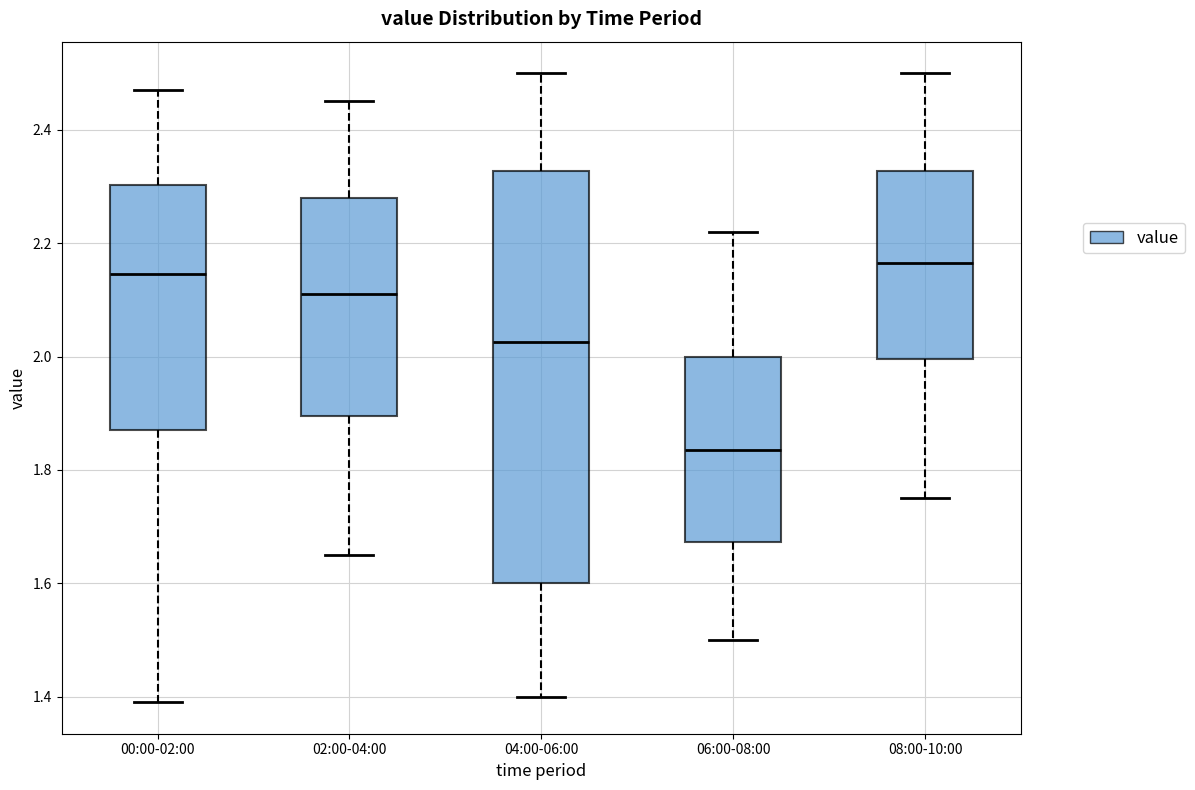

Comparing the boxes themselves (not the whiskers), which one is the tallest?

04:00-06:00